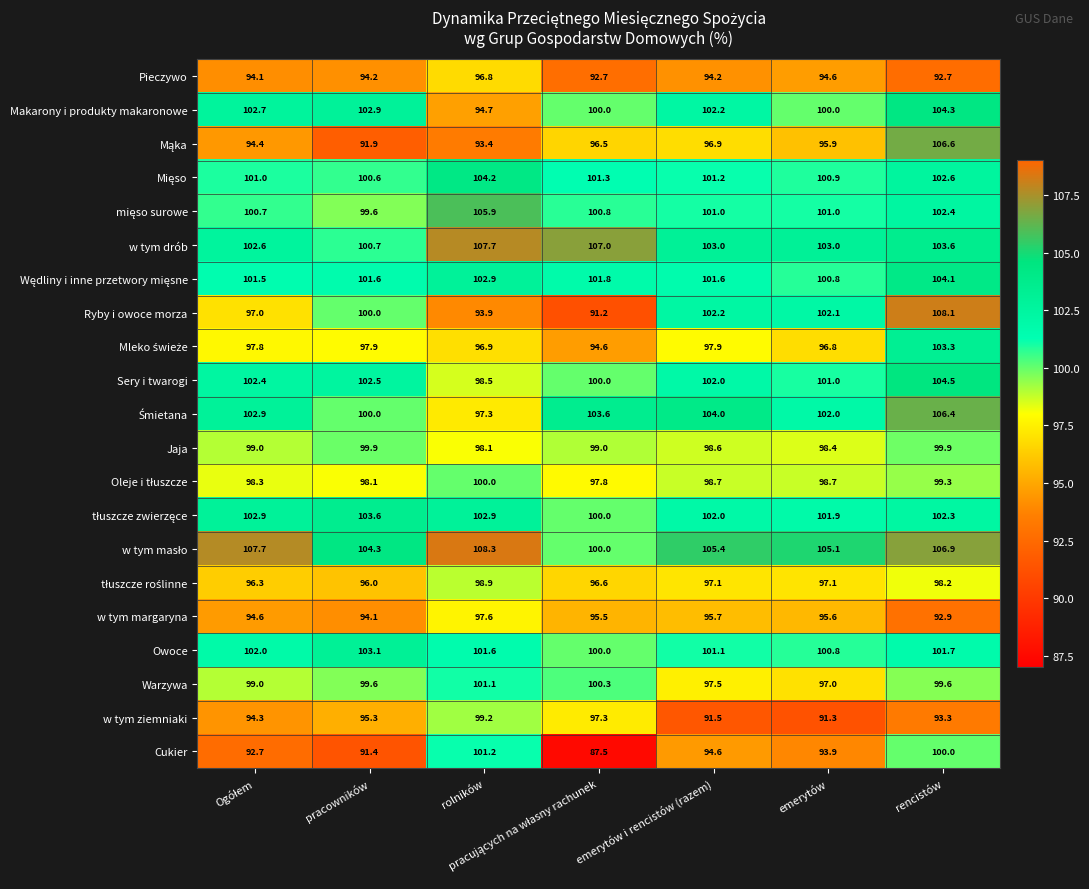

At which category is the sum across all series the highest?

rencistów